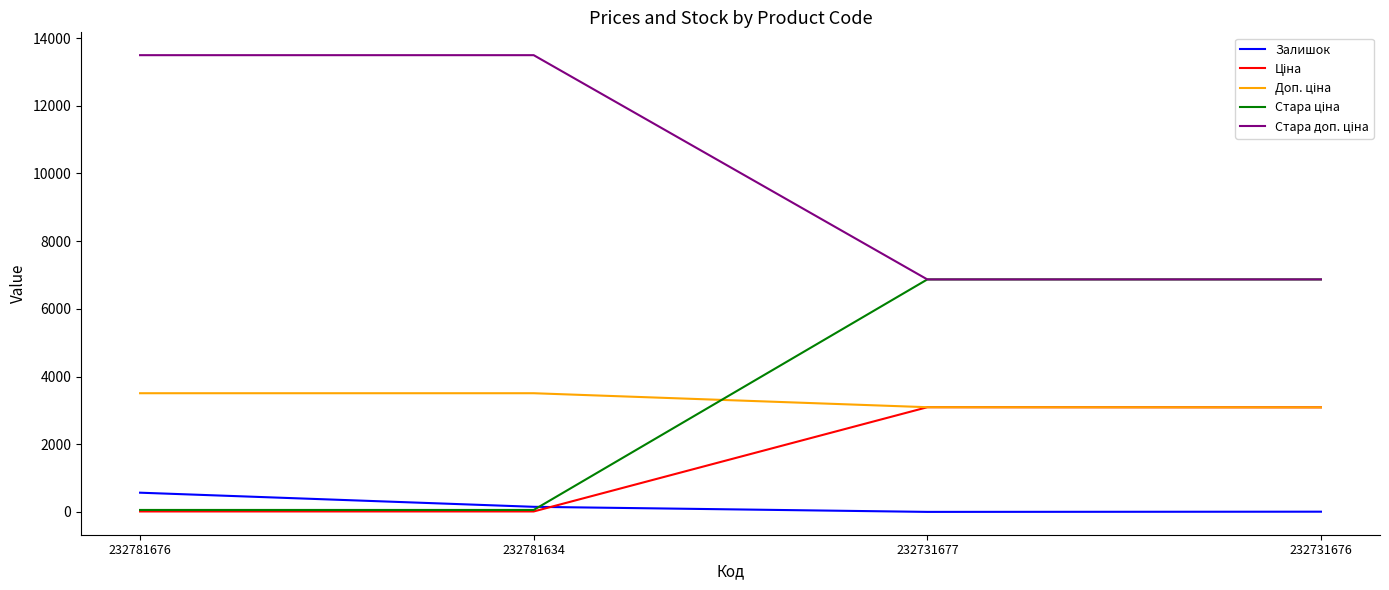

The Залишок series shows 153.0 at 232781634. True or false?

True